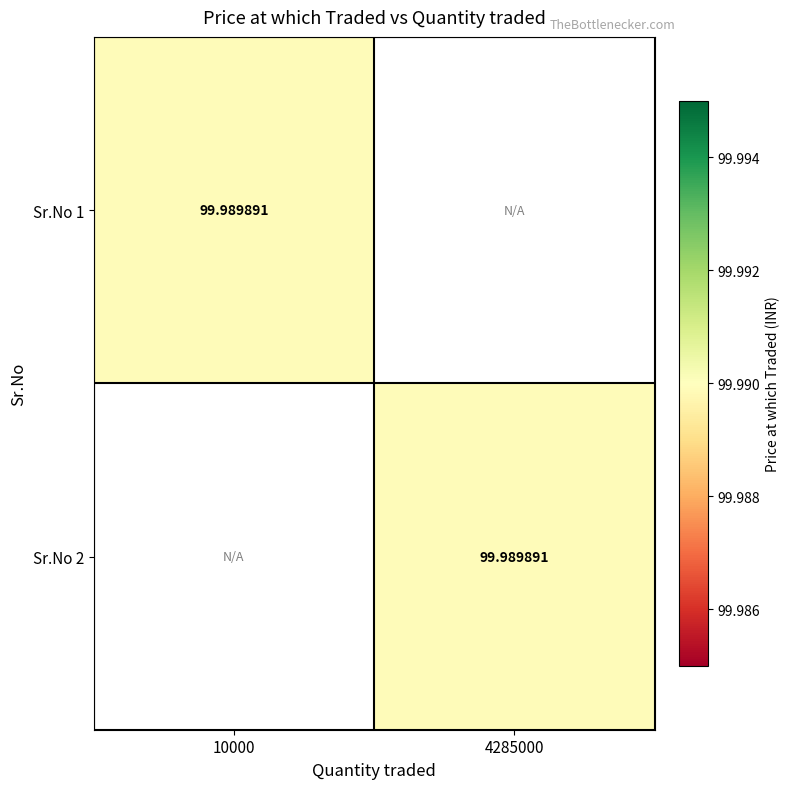

At which label does Sr.No 2 first exceed 99?

4285000